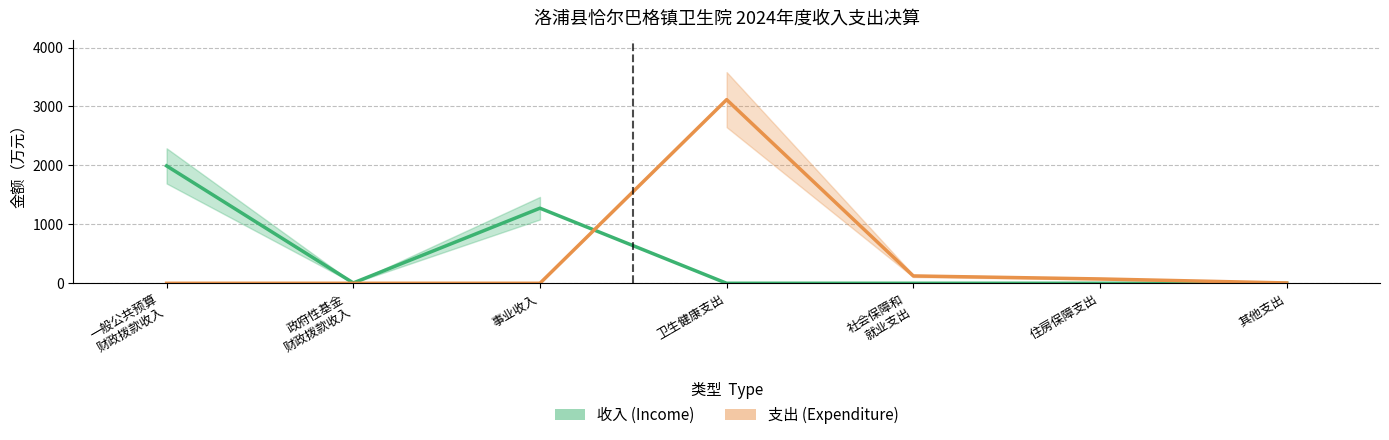

Where do 收入 and 支出 first cross each other?

事业收入 and 卫生健康支出